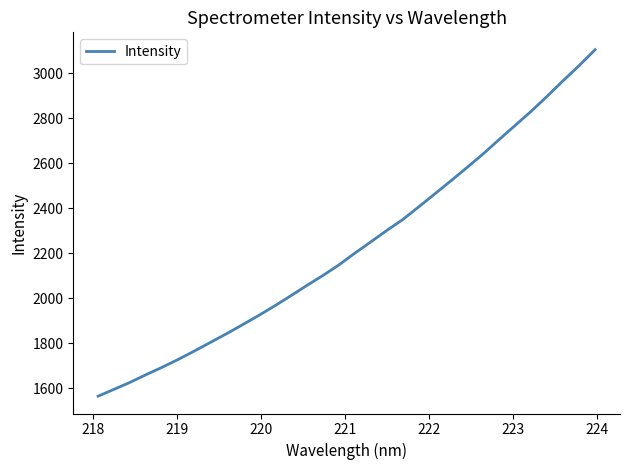

What is the greatest value displayed?

3103.9